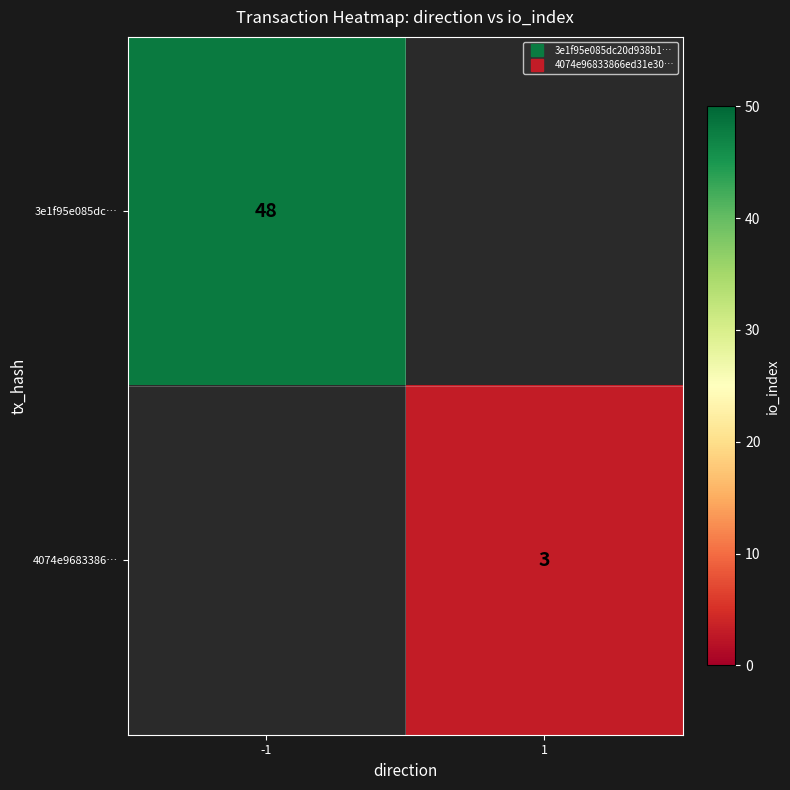

How many distinct data groups are displayed?

2